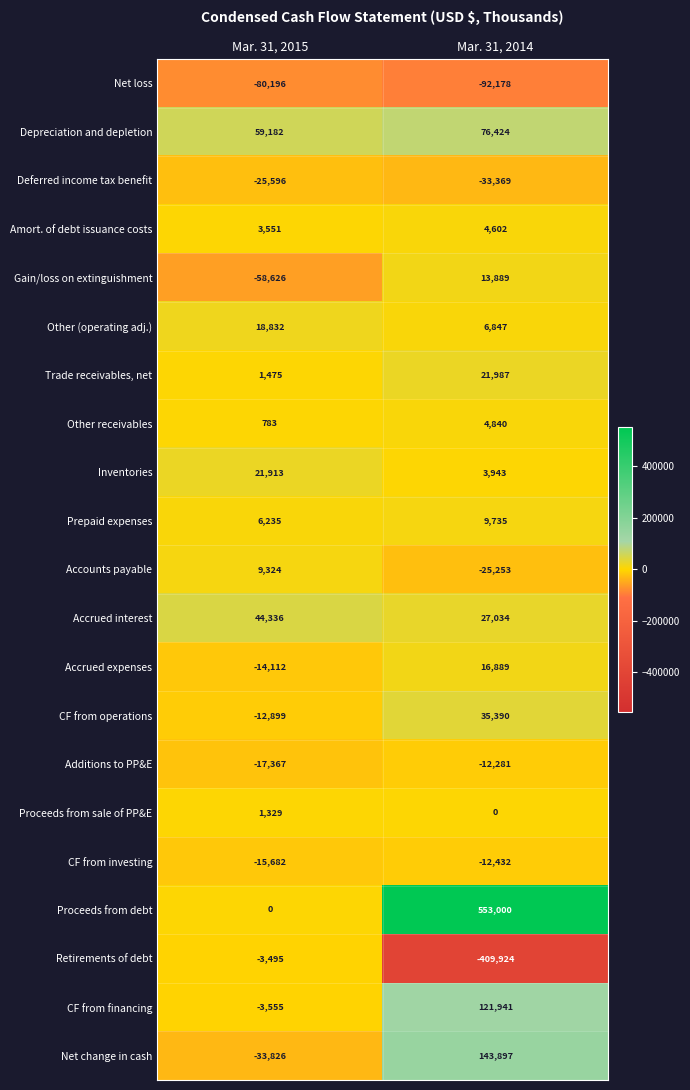

Is it true that CF from financing equals 121941 at Mar. 31, 2014?

True